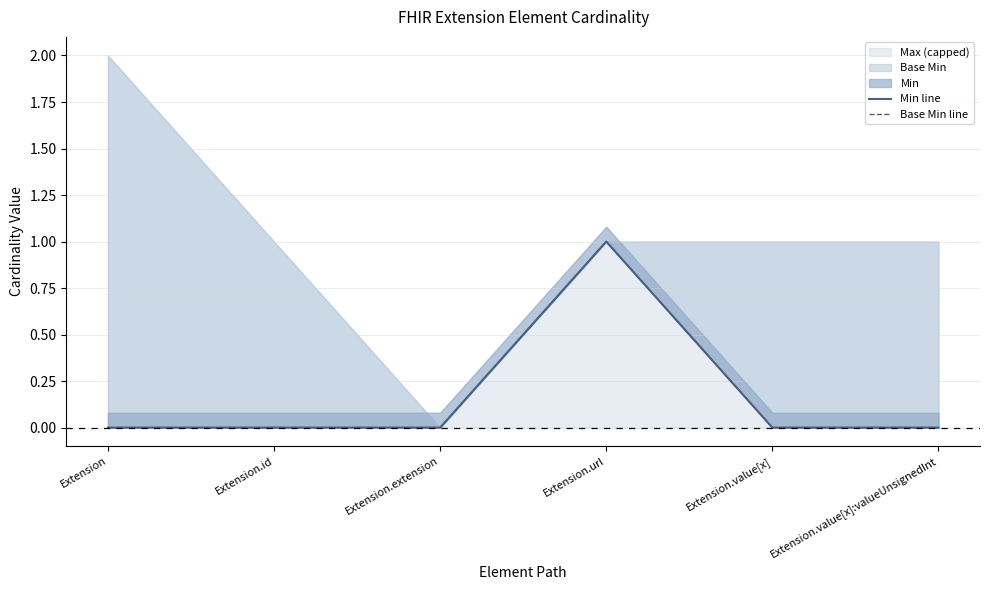

What value does the Min line series have at Extension.url?

1